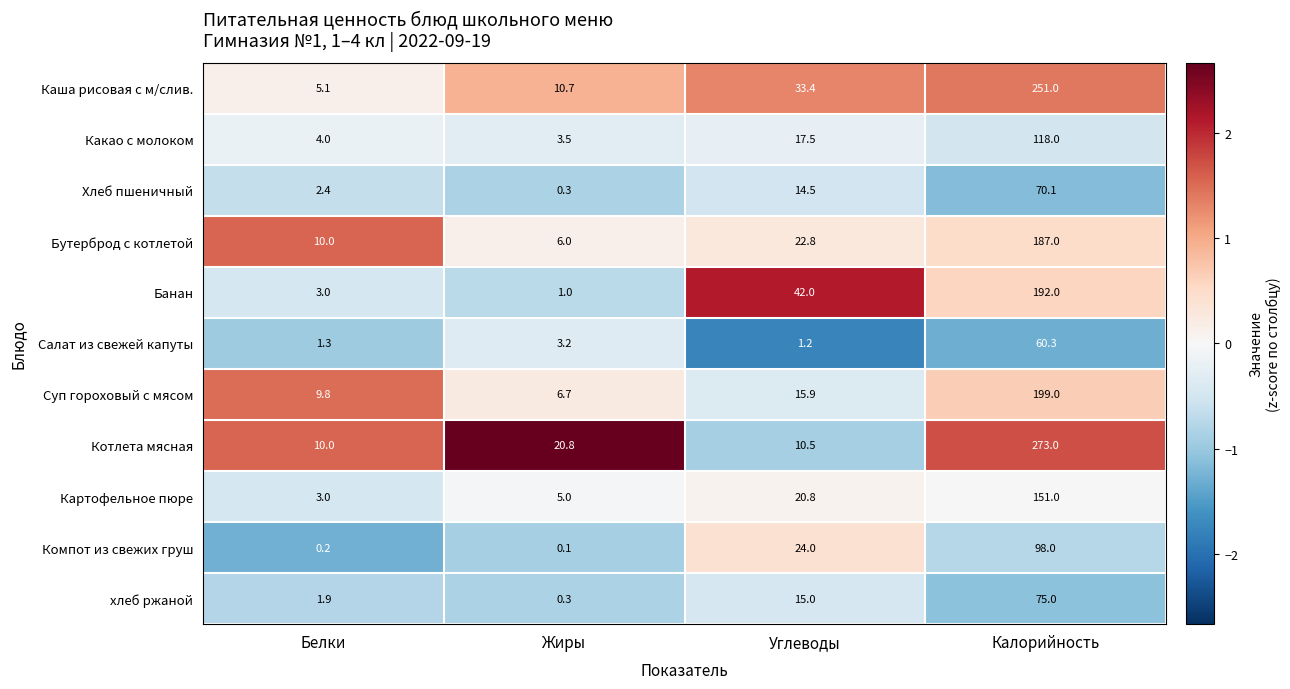

Which series changed the most between Жиры and Углеводы?

Банан